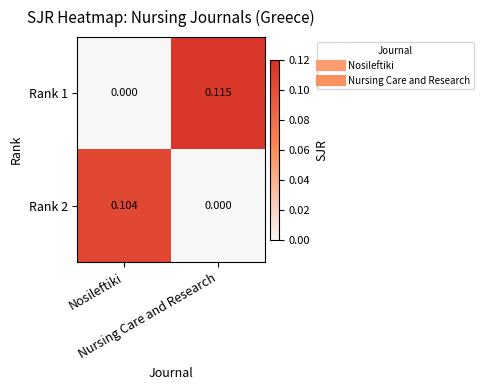

How many categories are shown in the chart?

2